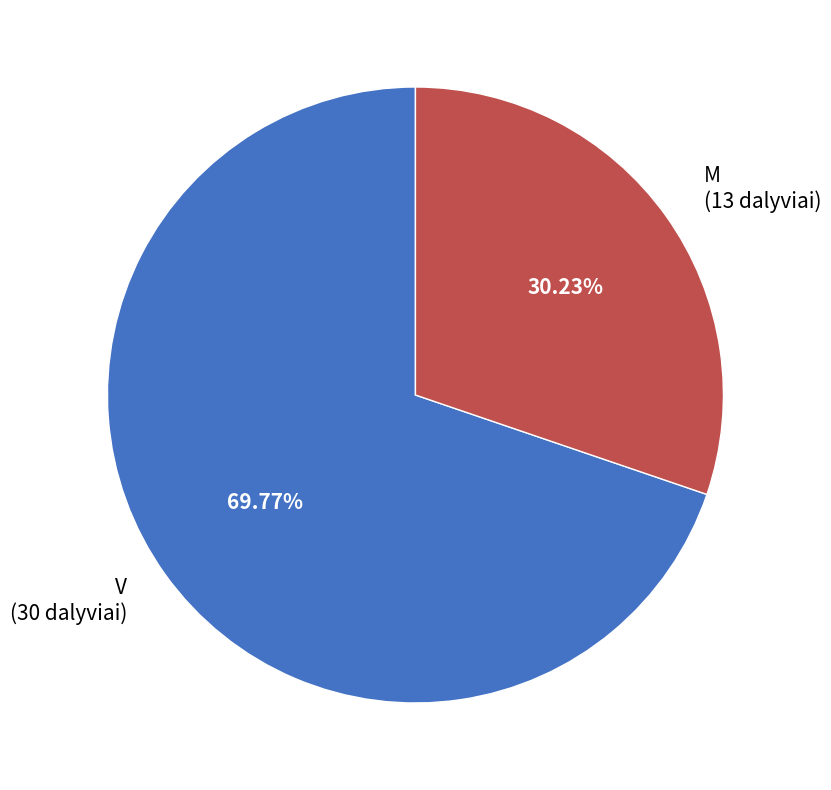

True or false: V accounts for 77% of the total.

False